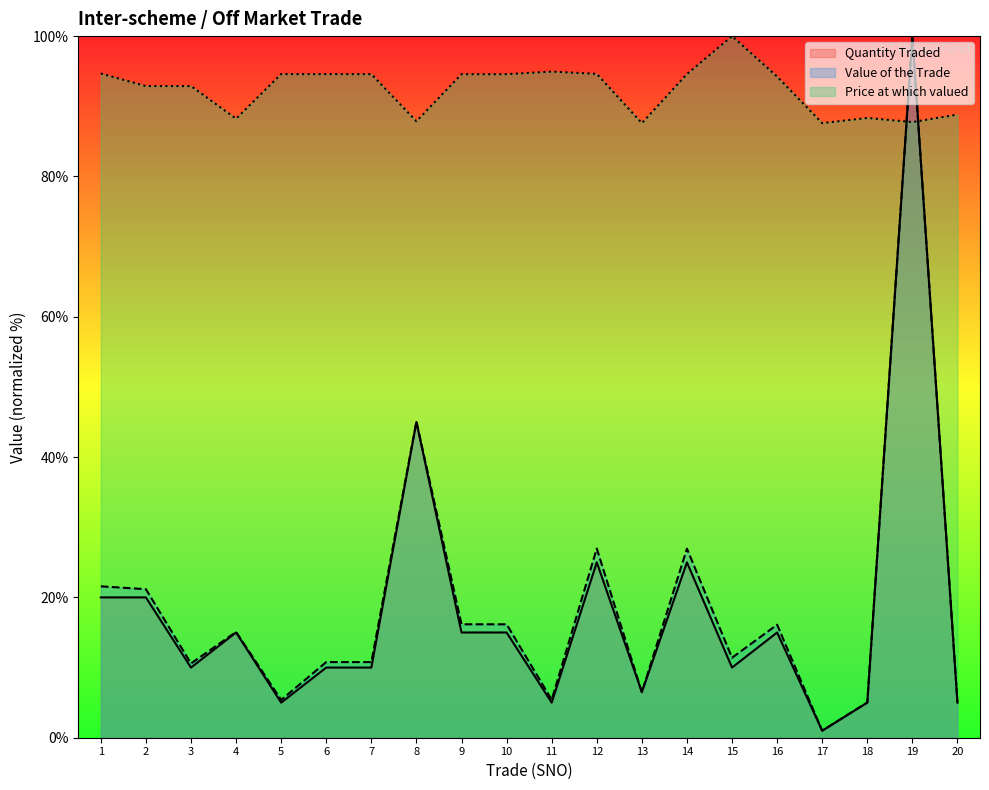

Reading left to right, transcribe all the data shown in this chart.

Quantity Traded: 20.0	20.0	10.0	15.0	5.0	10.0	10.0	45.0	15.0	15.0	5.0	25.0	6.5	25.0	10.0	15.0	1.0	5.0	100.0	5.0
Value of the Trade: 21.6	21.2	10.6	15.1	5.4	10.8	10.8	45.1	16.2	16.2	5.4	27.0	6.5	26.9	11.4	16.1	1.0	5.0	100.0	5.1
Price at which valued: 94.7	92.9	92.9	88.2	94.6	94.6	94.6	87.9	94.6	94.6	94.9	94.6	87.6	94.6	100.0	94.2	87.6	88.3	87.7	88.8